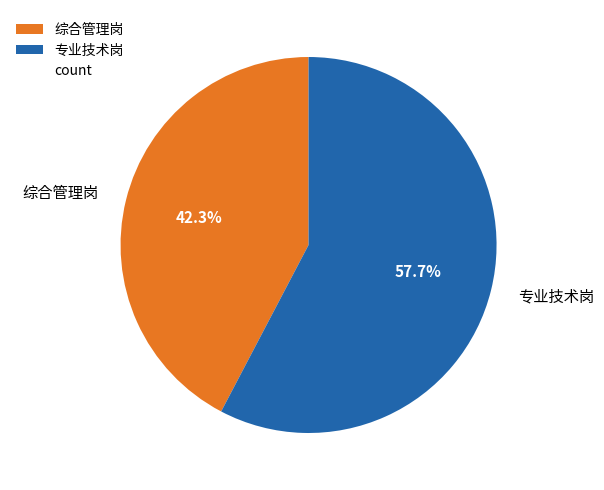

What is the majority slice?

专业技术岗